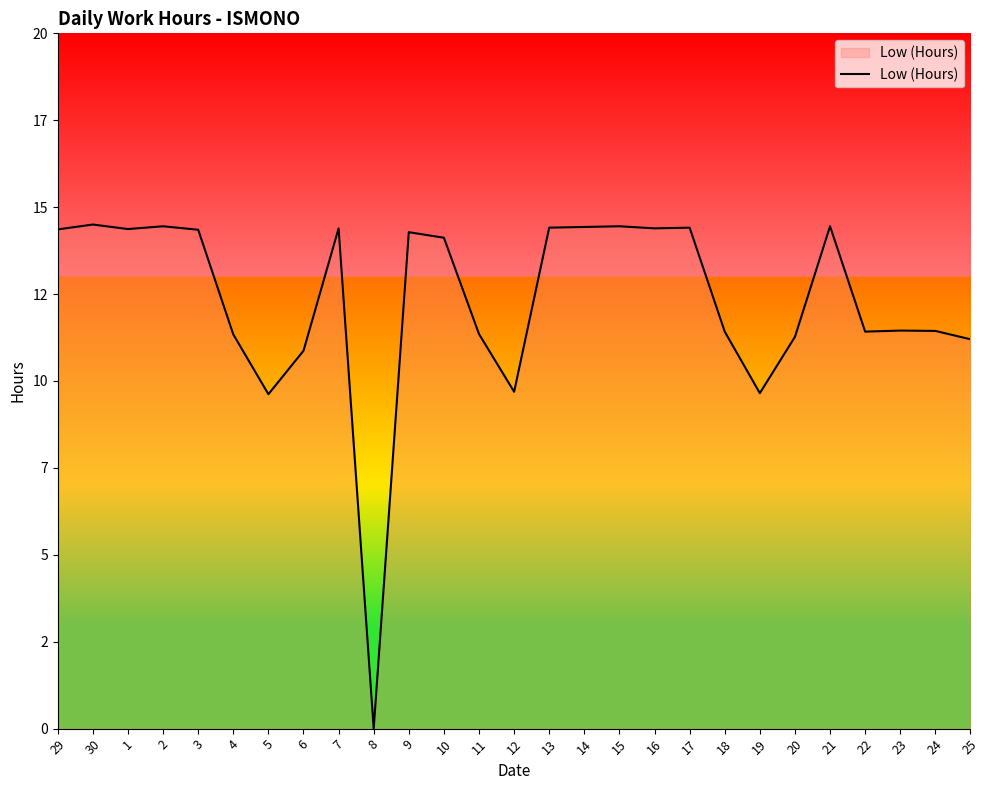

List the labels in order of value, largest first.

30, 2, 15, 21, 14, 13, 17, 7, 16, 1, 29, 3, 9, 10, 23, 24, 18, 22, 11, 4, 20, 25, 6, 12, 19, 5, 8